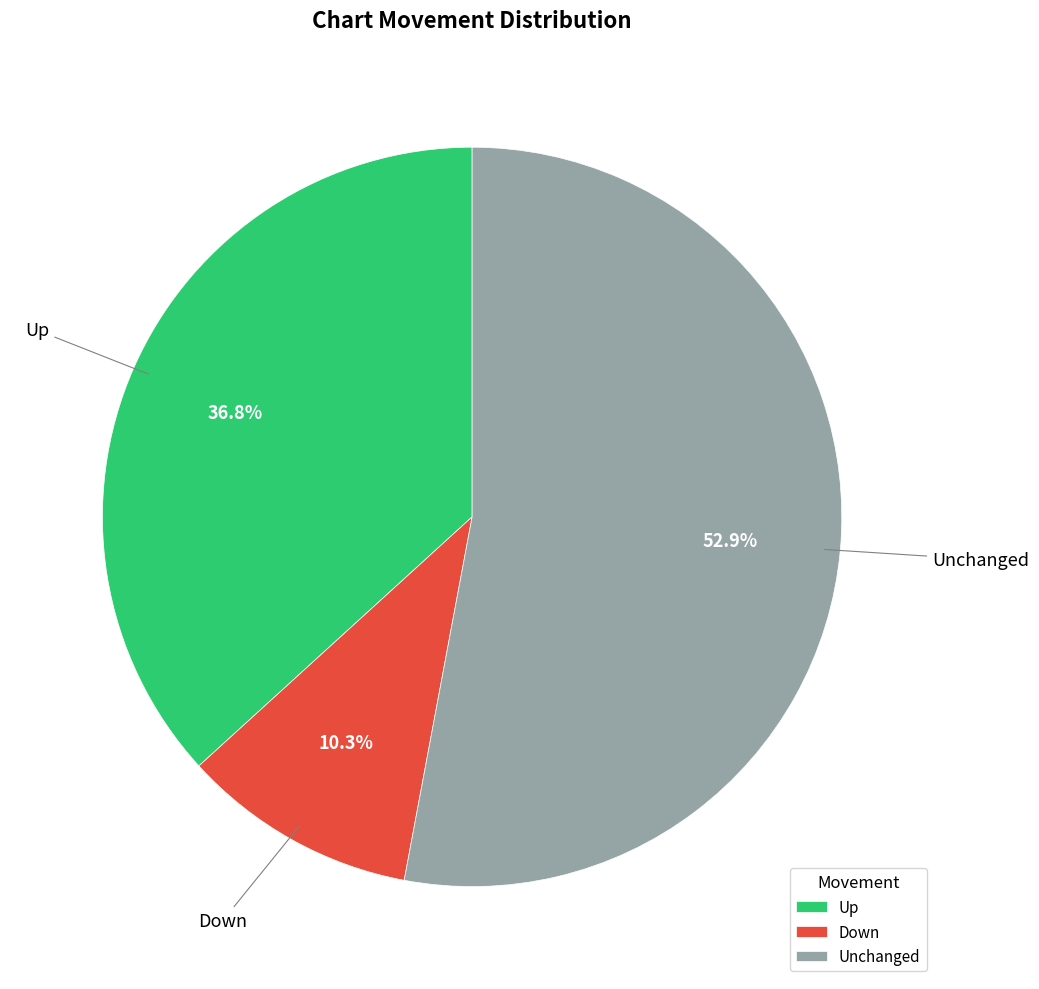

What is the largest slice in the pie chart?

Unchanged